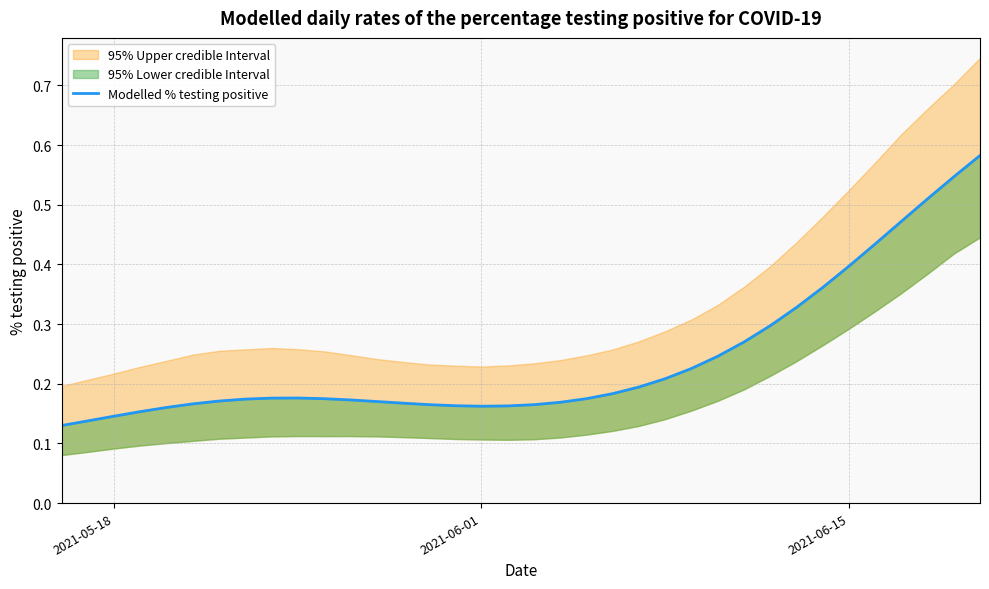

What is the value of the 32nd point from the left?

0.4